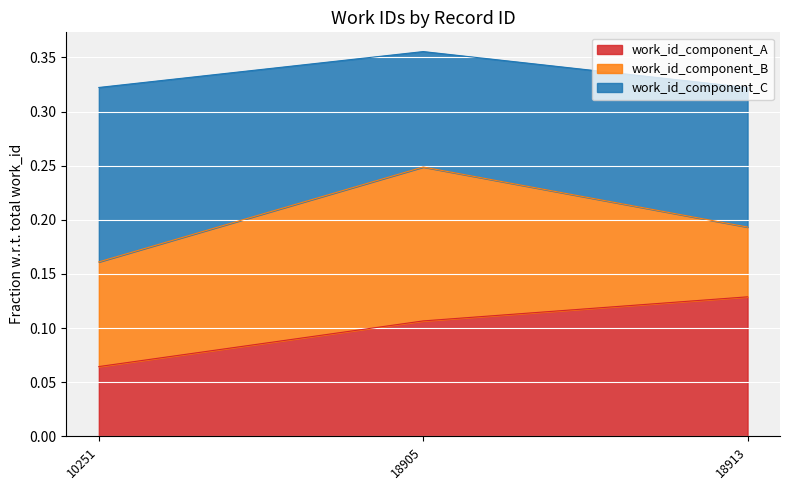

What is the sum of the values at 10251 and 18913?

0.6